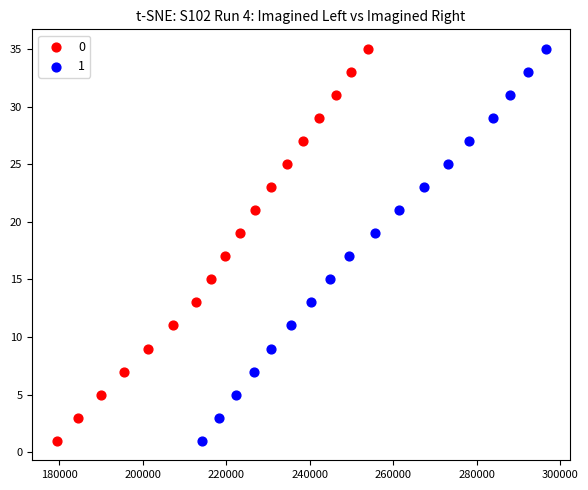

What are all the series names shown in the legend?

0, 1